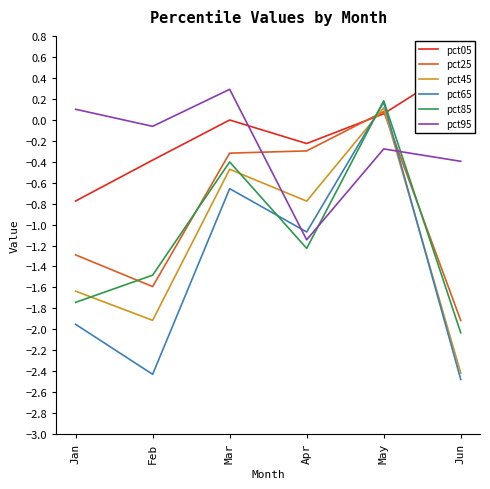

How many values in the pct05 series exceed 0?

2